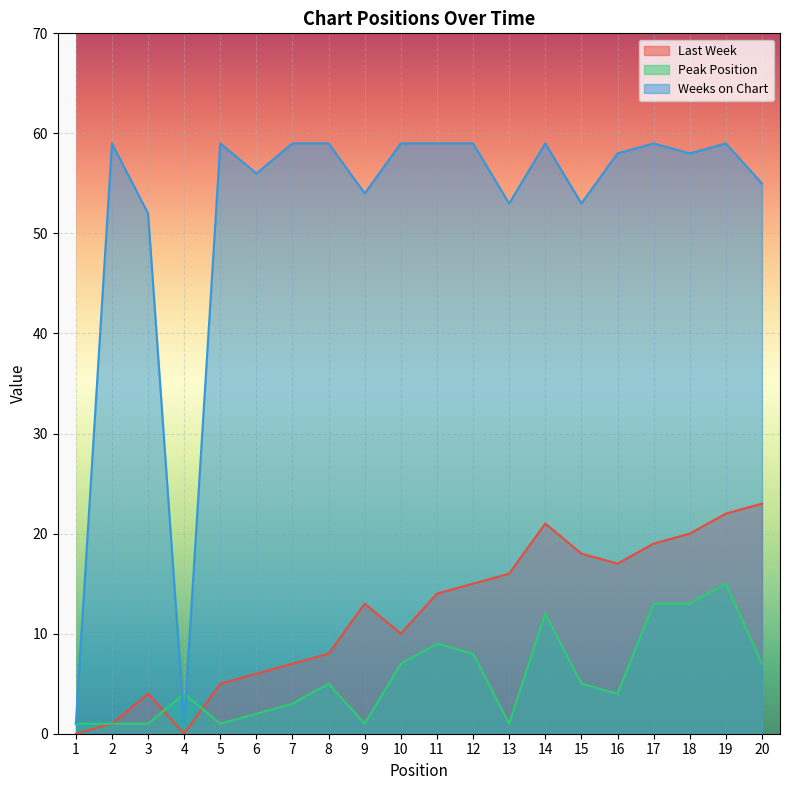

How many times do Last Week and Peak Position cross each other?

2